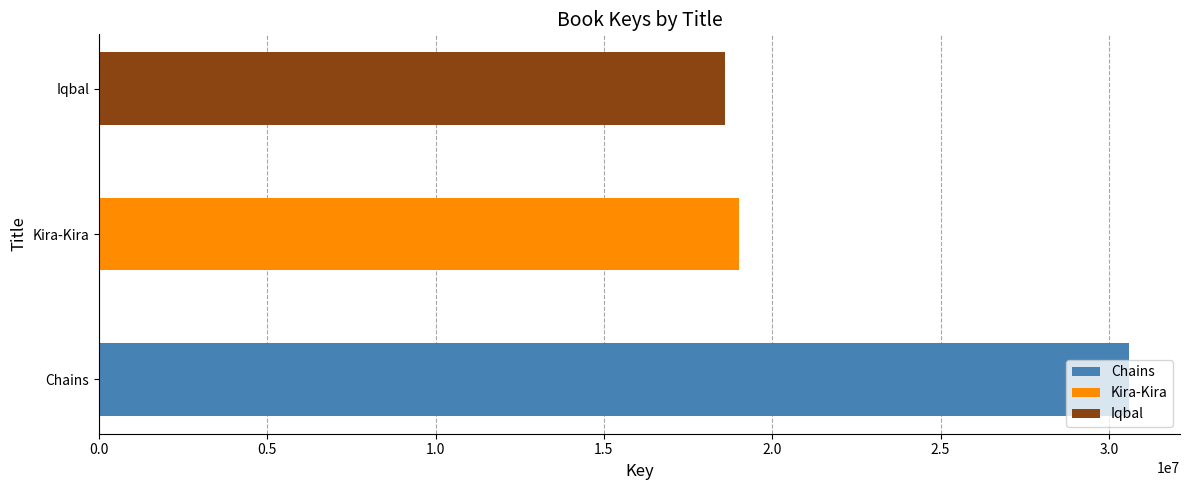

What value does the data have at Chains?

30585656